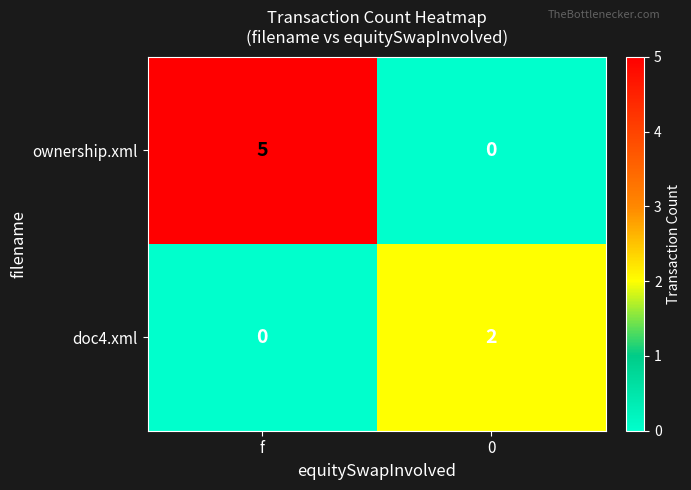

Reading right to left, extract all data points from this chart.

ownership.xml: 0	5
doc4.xml: 2	0